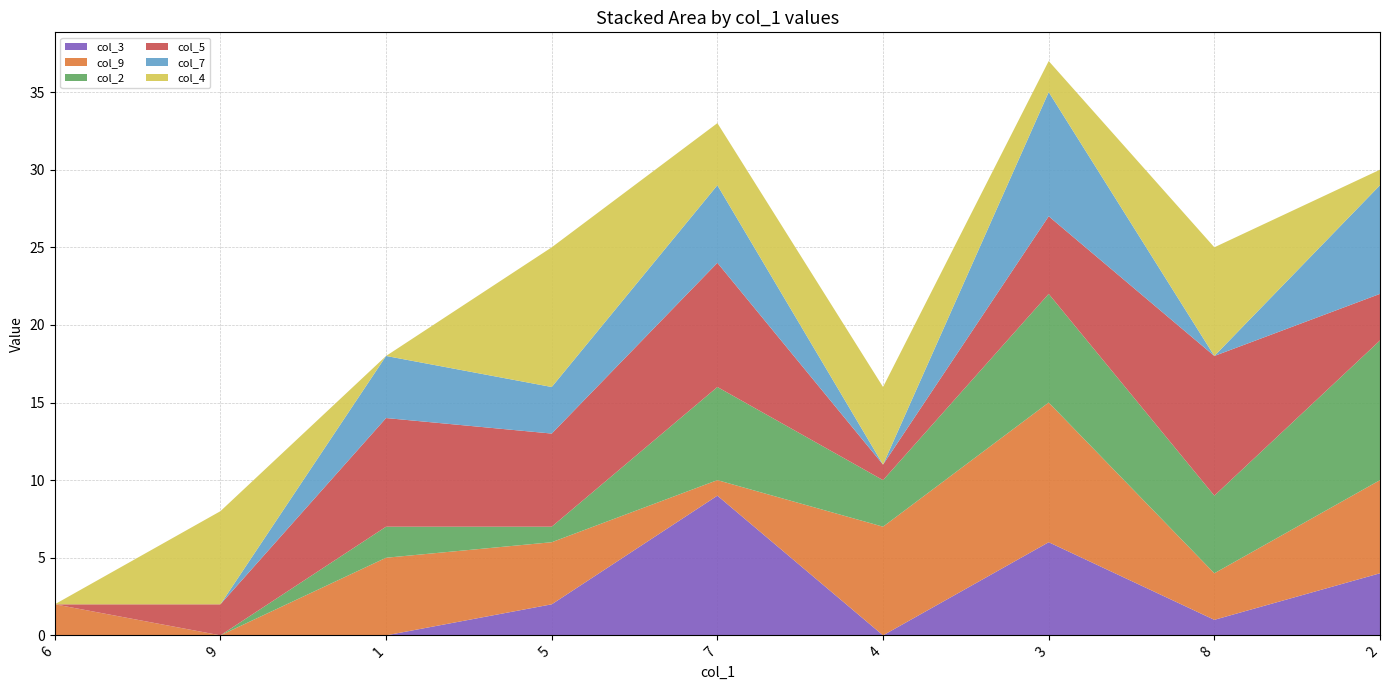

Reading left to right, transcribe all the data shown in this chart.

col_3: 0	0	0	2	9	0	6	1	4
col_9: 2	0	5	4	1	7	9	3	6
col_2: 0	0	2	1	6	3	7	5	9
col_5: 0	2	7	6	8	1	5	9	3
col_7: 0	0	4	3	5	0	8	0	7
col_4: 0	6	0	9	4	5	2	7	1